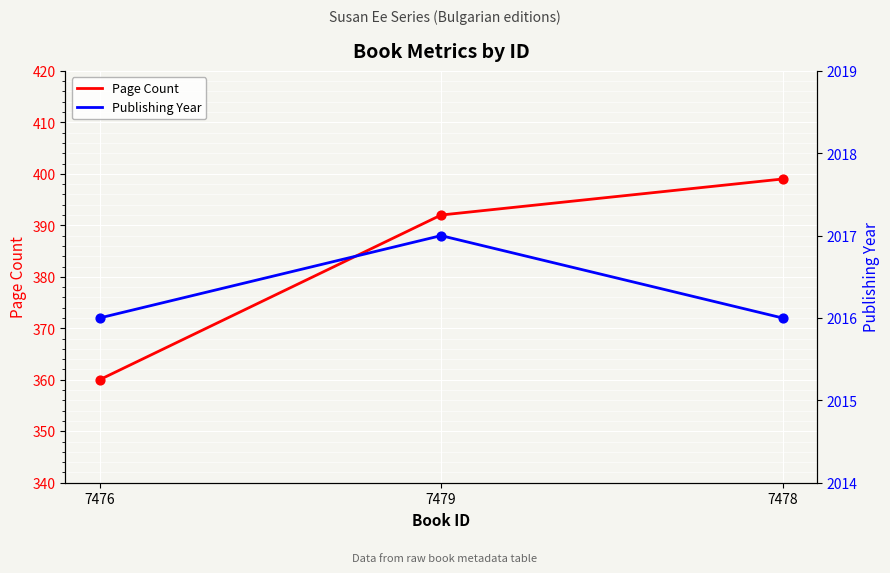

At how many categories does at least one series exceed 951?

3